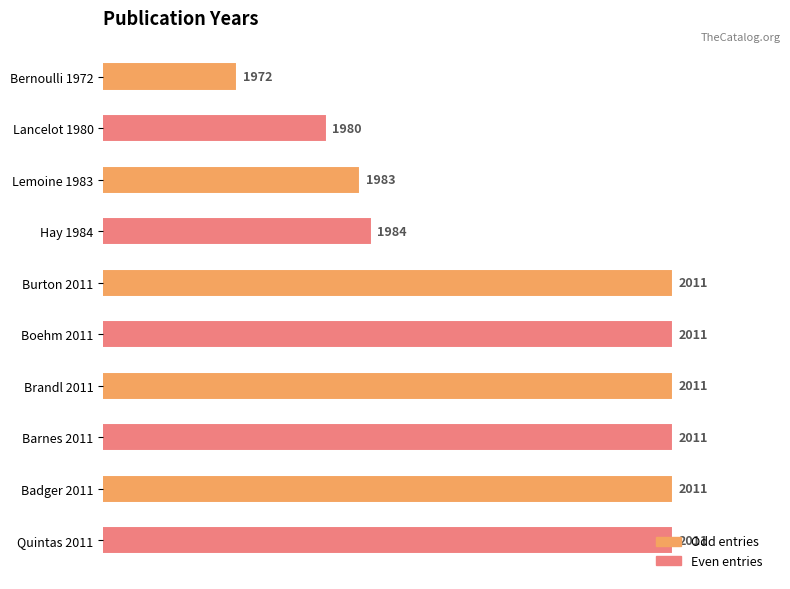

What is the change in value from Bernoulli 1972 to Quintas 2011?

+39